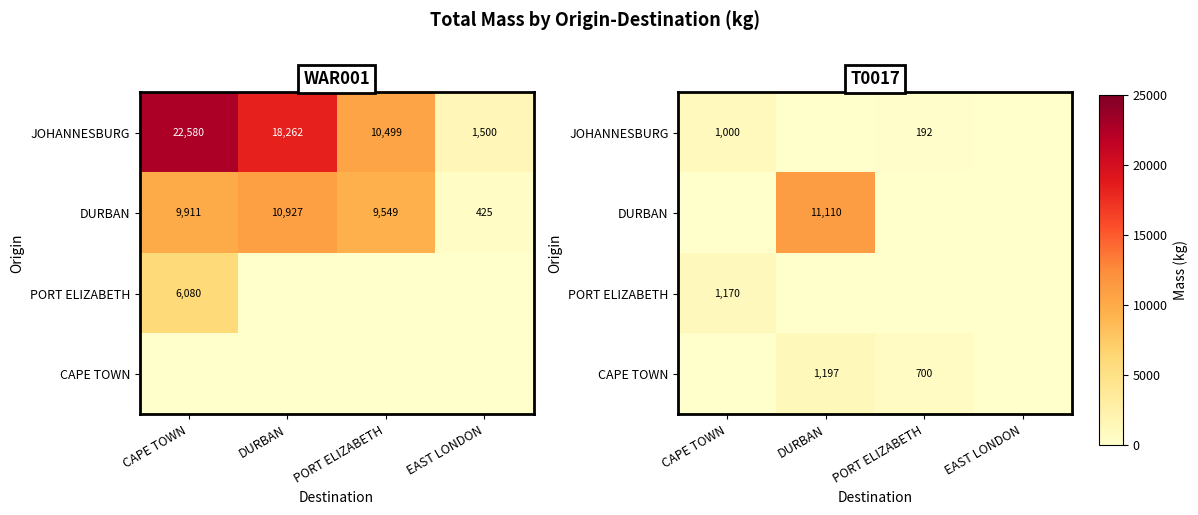

At which category is the sum across all series the highest?

DURBAN